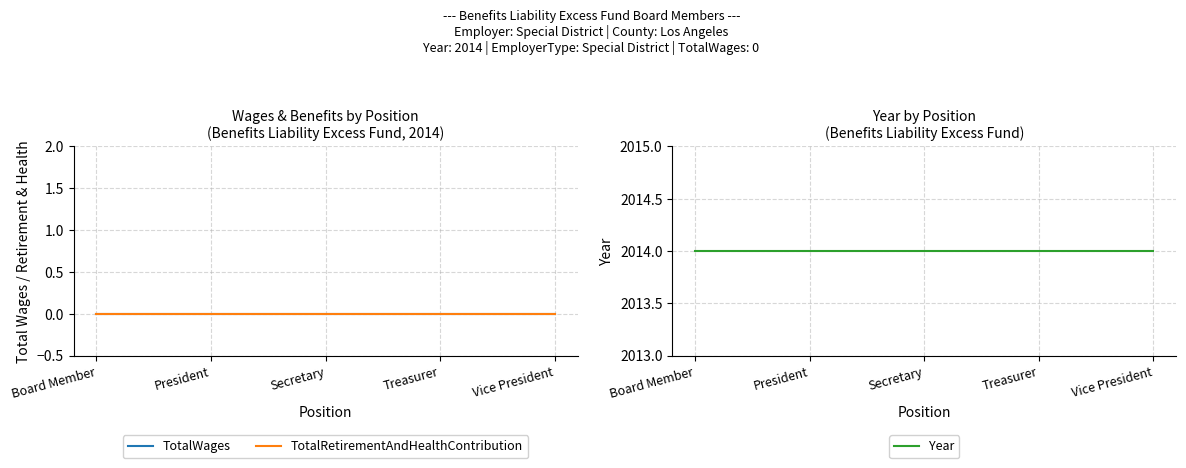

Rank the series at Vice President from lowest to highest value.

TotalWages, TotalRetirementAndHealthContribution, Year